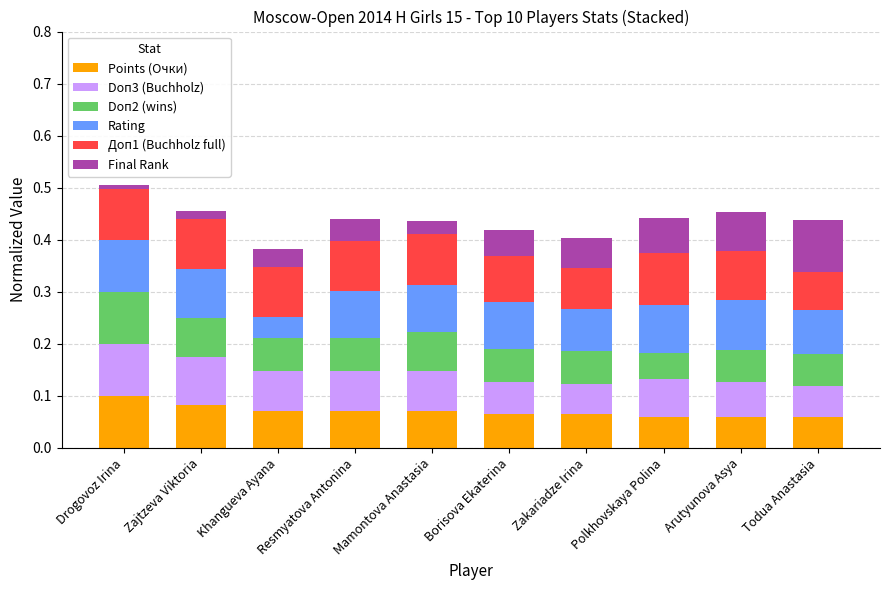

The Points (Очки) series shows 0.1 at Resmyatova Antonina. True or false?

True